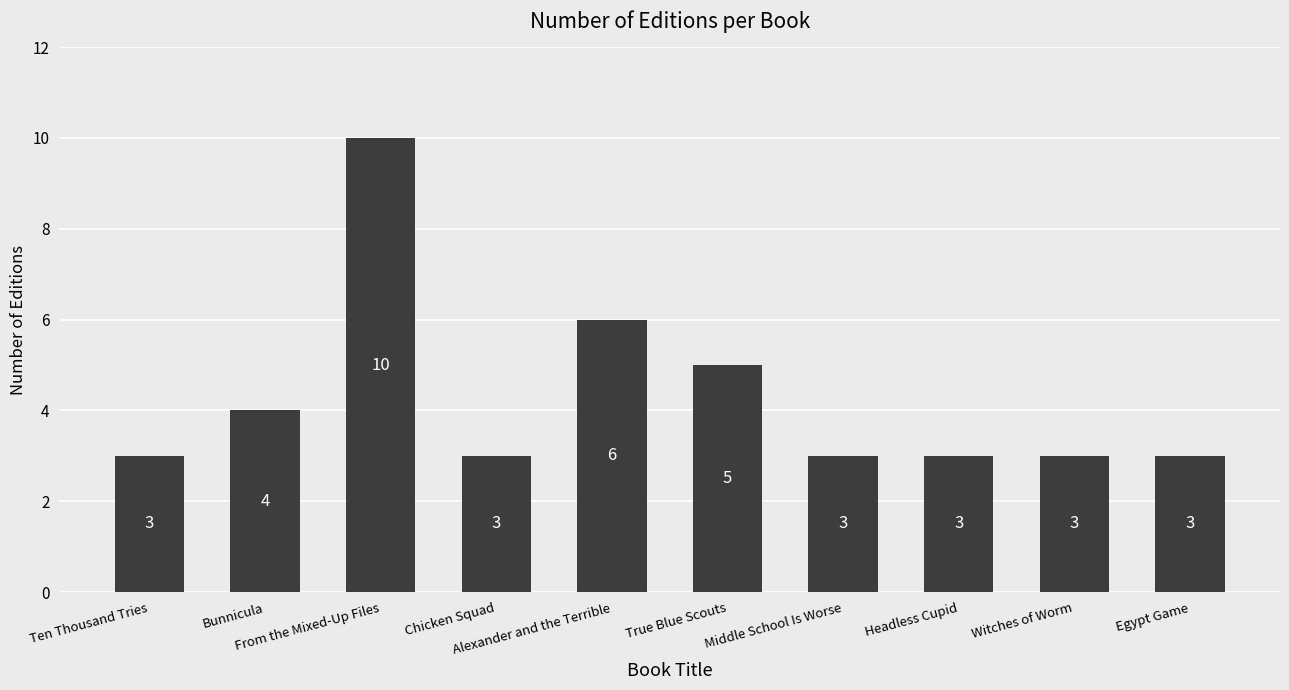

What is the difference between the values at Egypt Game and Bunnicula?

1